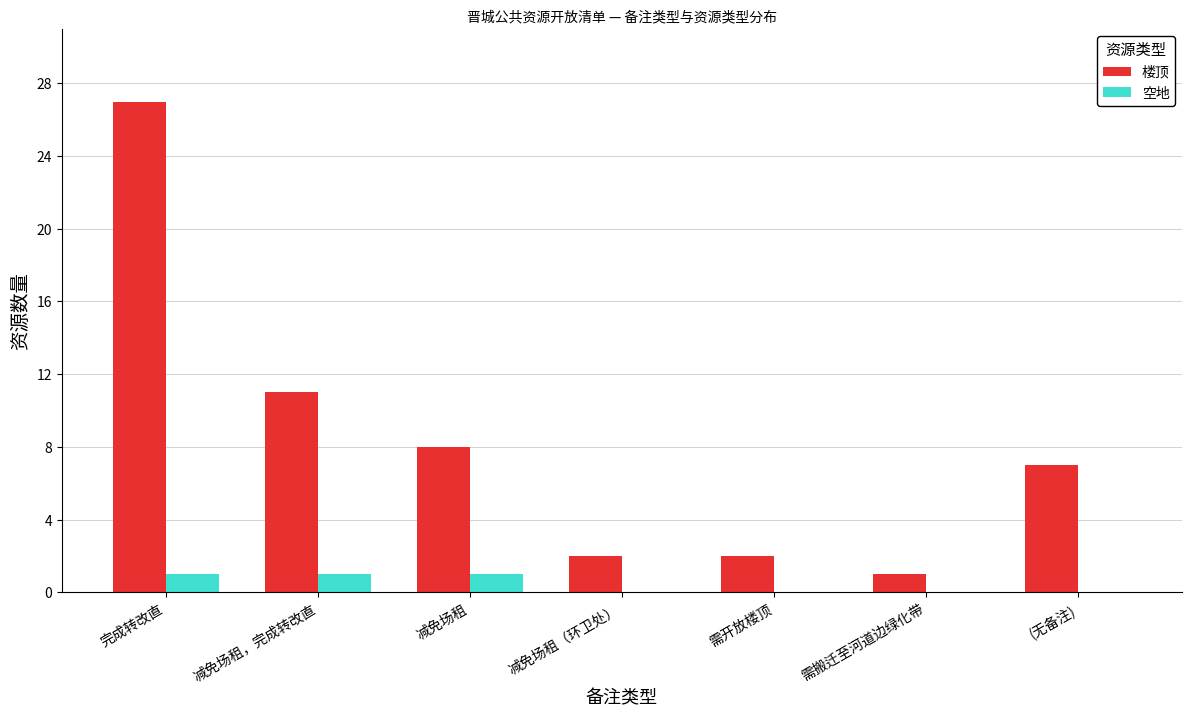

At which category is the sum across all series the highest?

完成转改直